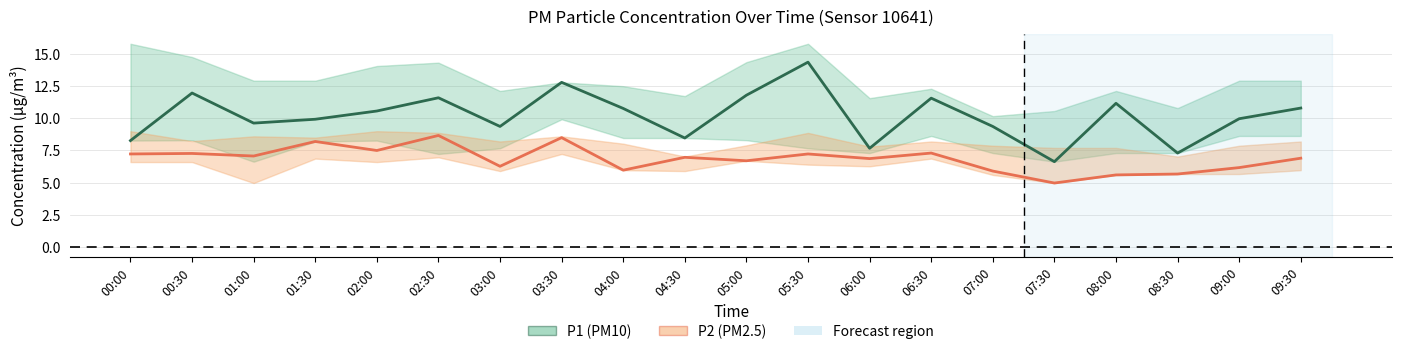

At which label does P2 (PM2.5) reach its peak?

02:30